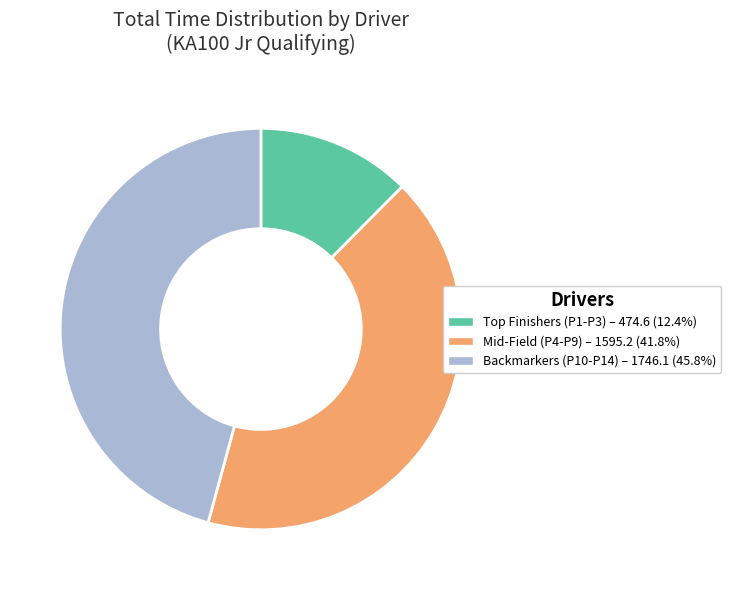

Is there a majority slice in this chart?

No